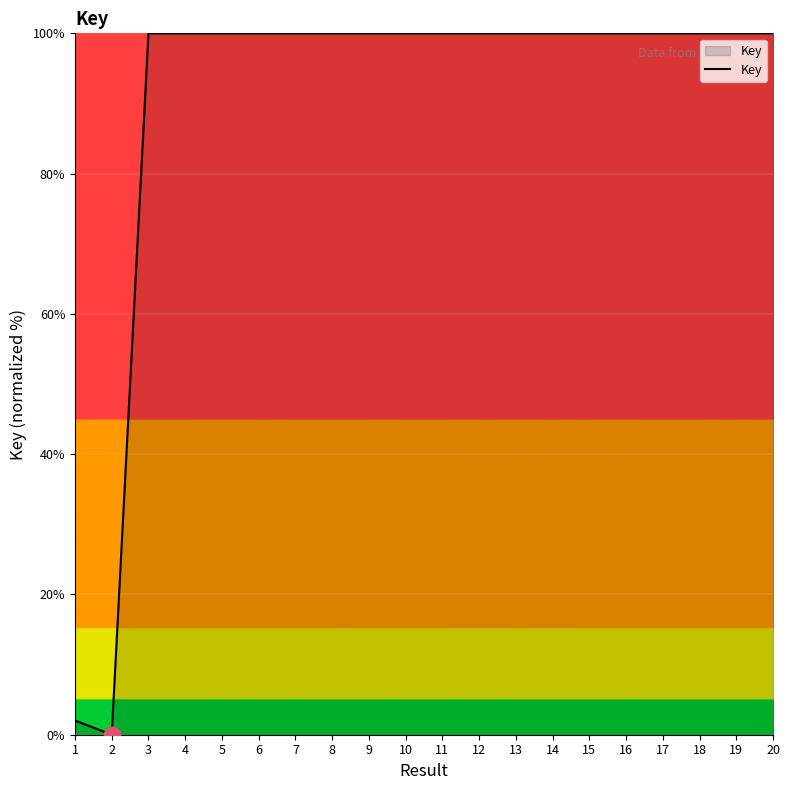

What is the difference between the second highest and minimum values?

100.0